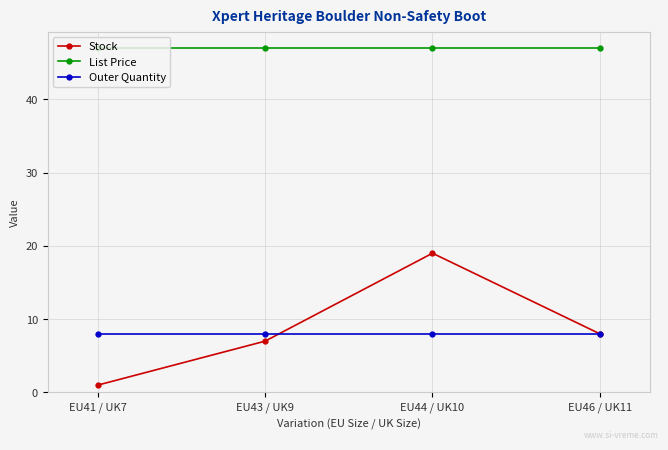

Reading right to left, transcribe all the data shown in this chart.

Stock: 8.0	19.0	7.0	1.0
List Price: 47.0	47.0	47.0	47.0
Outer Quantity: 8.0	8.0	8.0	8.0